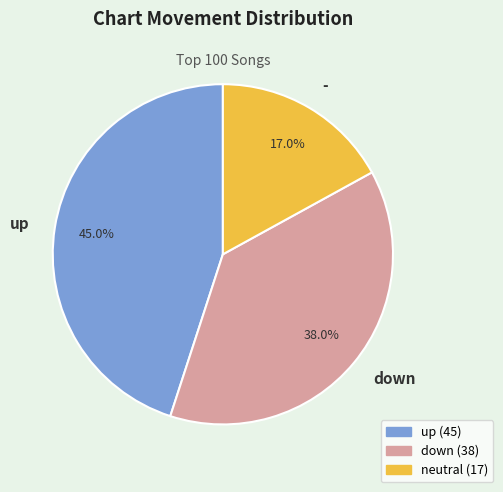

What is the largest slice in the pie chart?

up